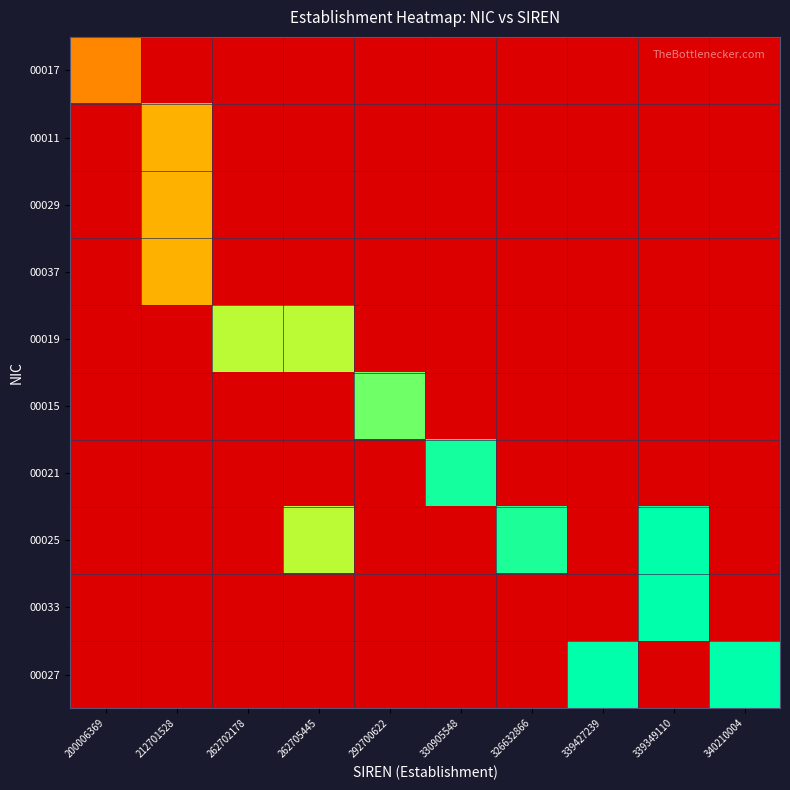

What is the total value across all series at 326632866?

0.9